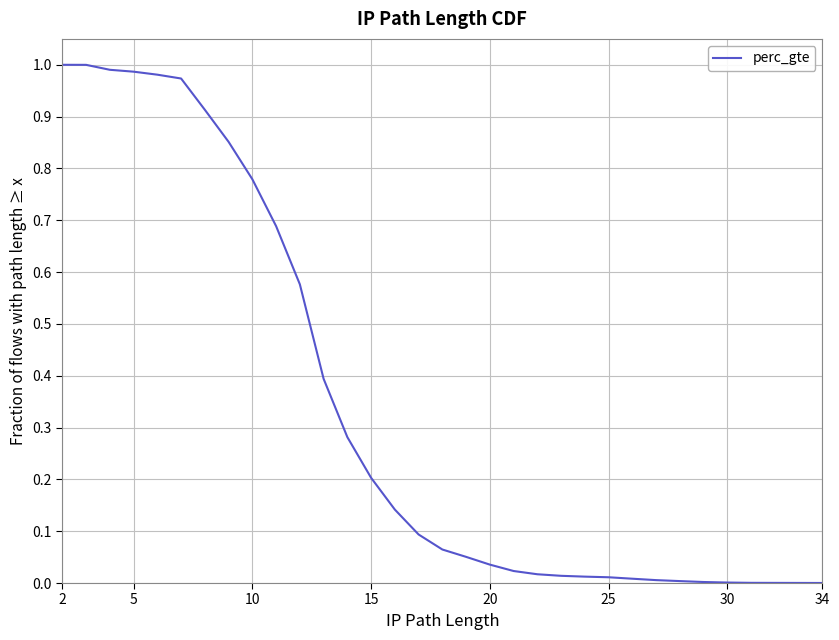

True or false: there are more than 0 points higher than both neighbors.

False